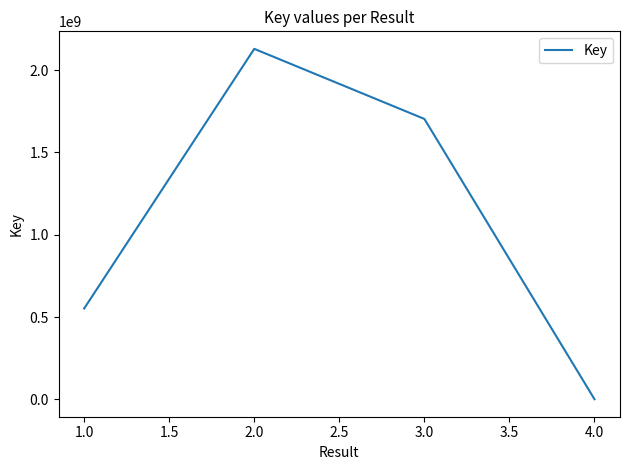

List the labels in order of value, largest first.

2.0, 3.0, 1.0, 4.0